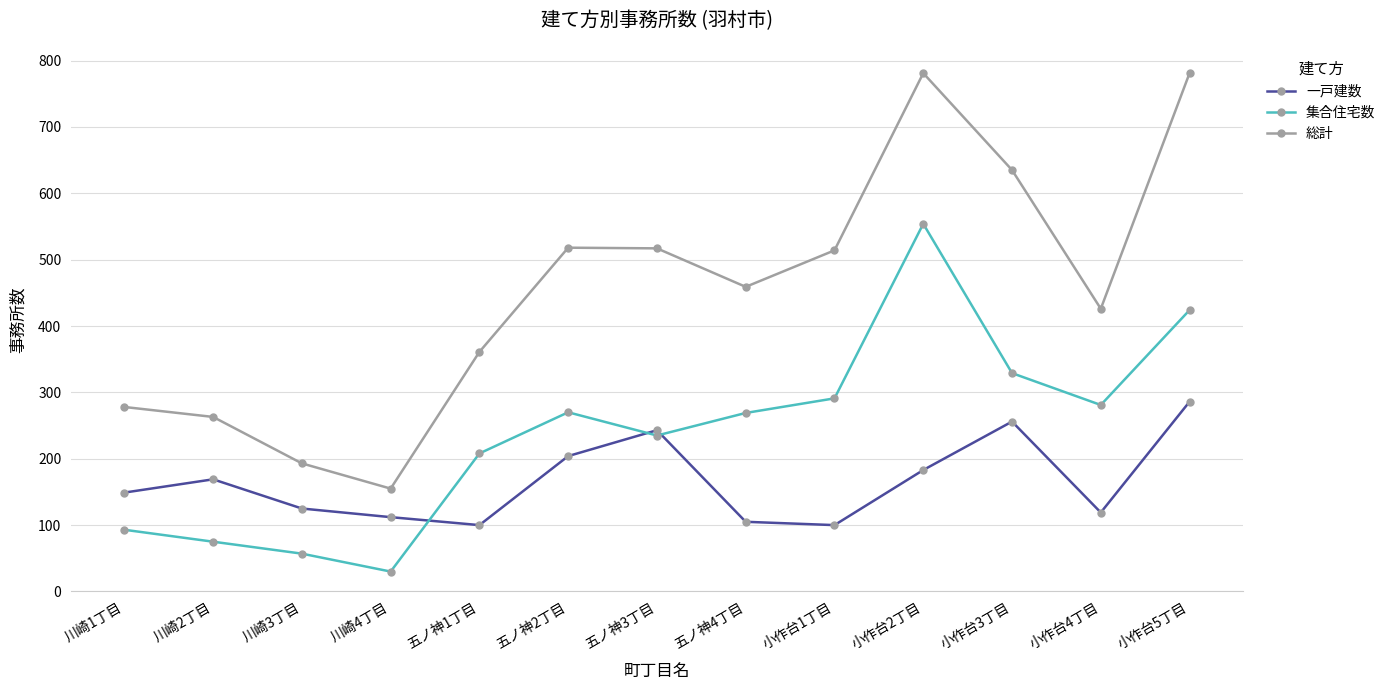

What is the total value across all series at 川崎4丁目?

297